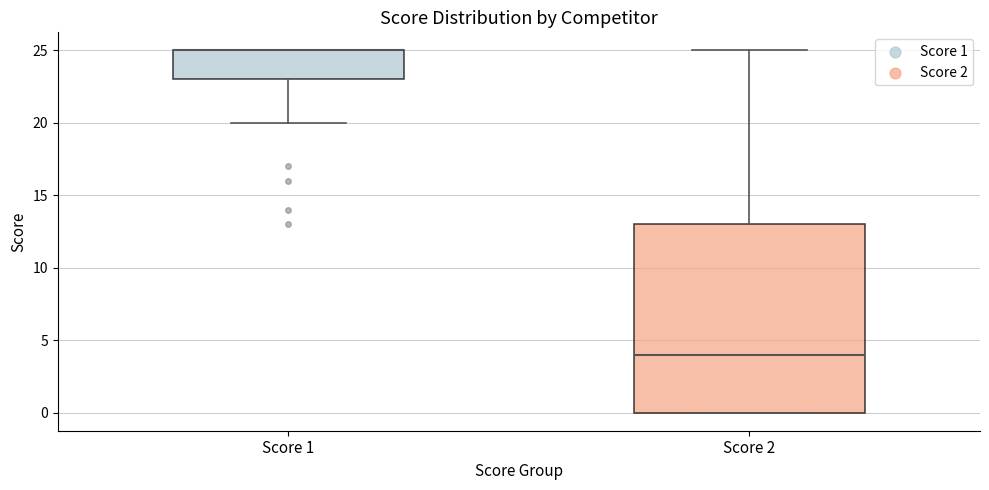

Which box is the tallest, from its lower edge to its upper edge?

Score 2